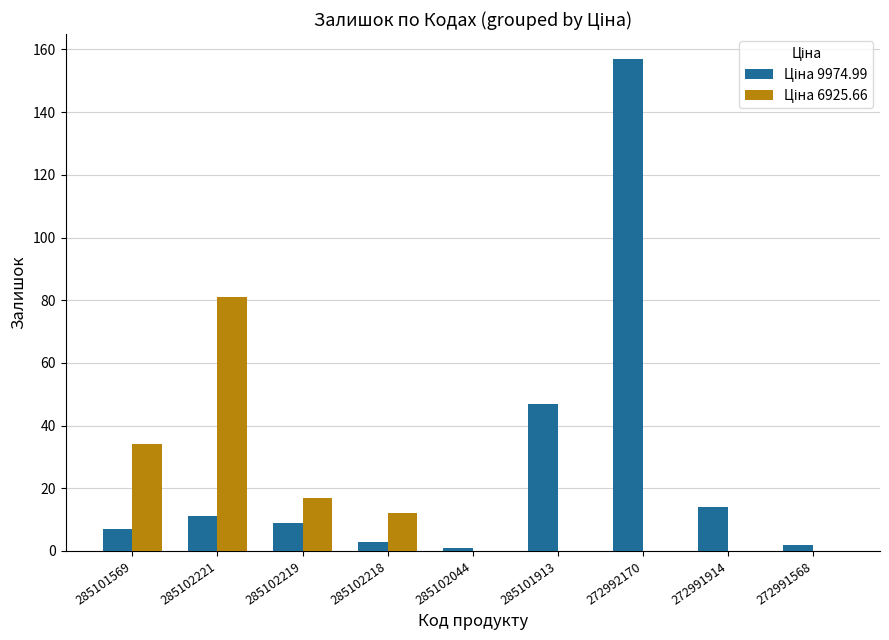

What is the maximum value shown in the chart?

157